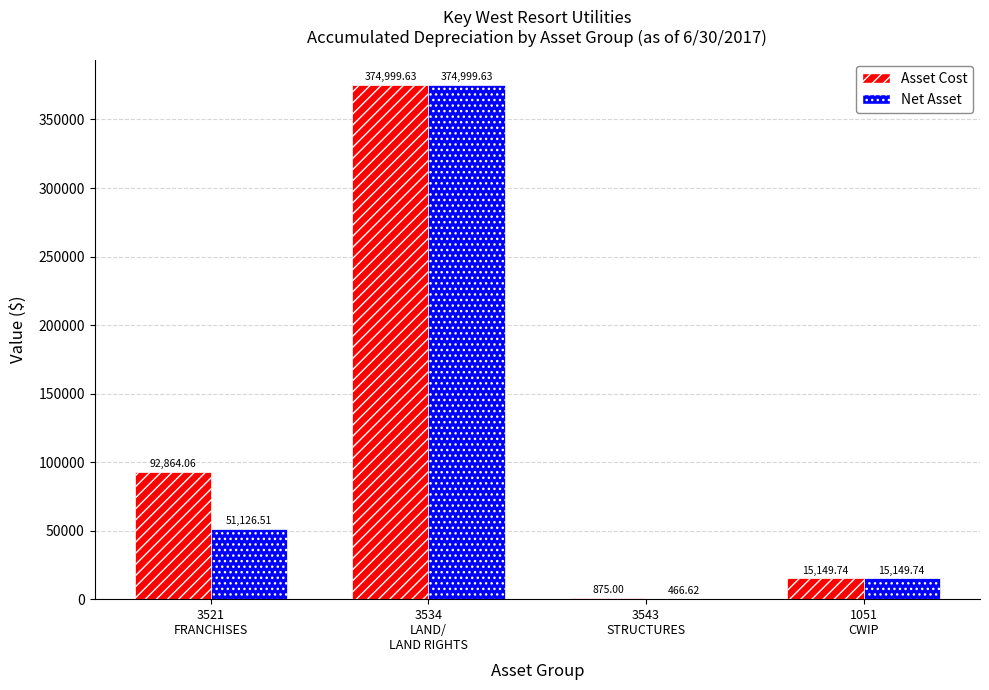

What is the sum of all Net Asset values?

441742.5